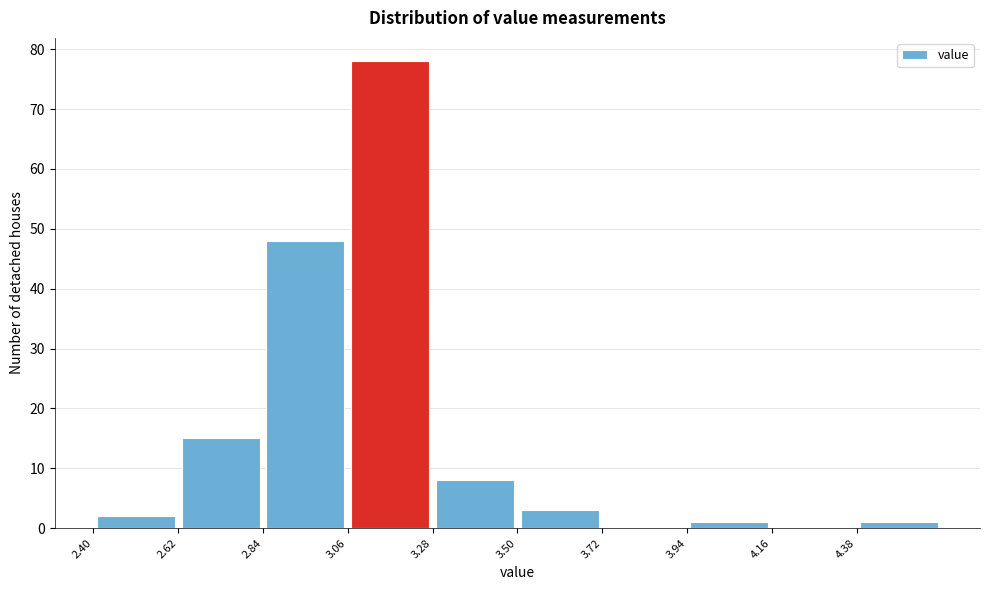

What is the height of the bar covering 2.84 to 3.06 on the x-axis? Neither the bar edges nor the heights are printed on the chart, so give them approximately, as read against the axes.

48